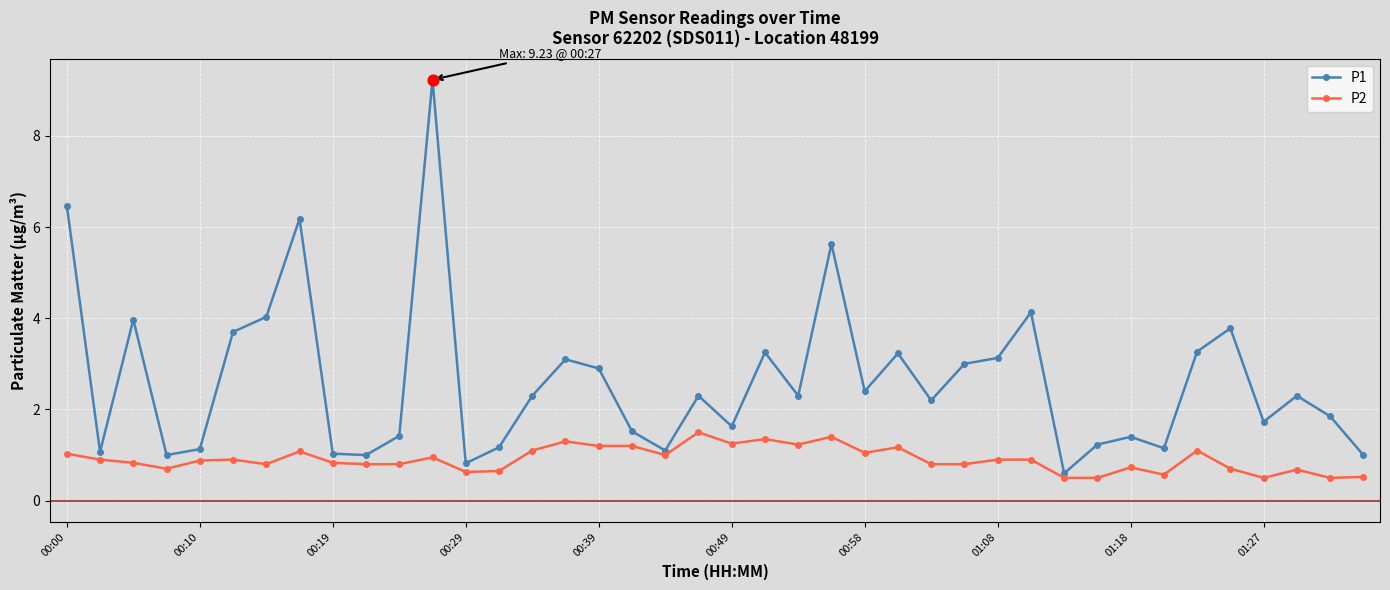

Which series has the widest spread of values?

P1